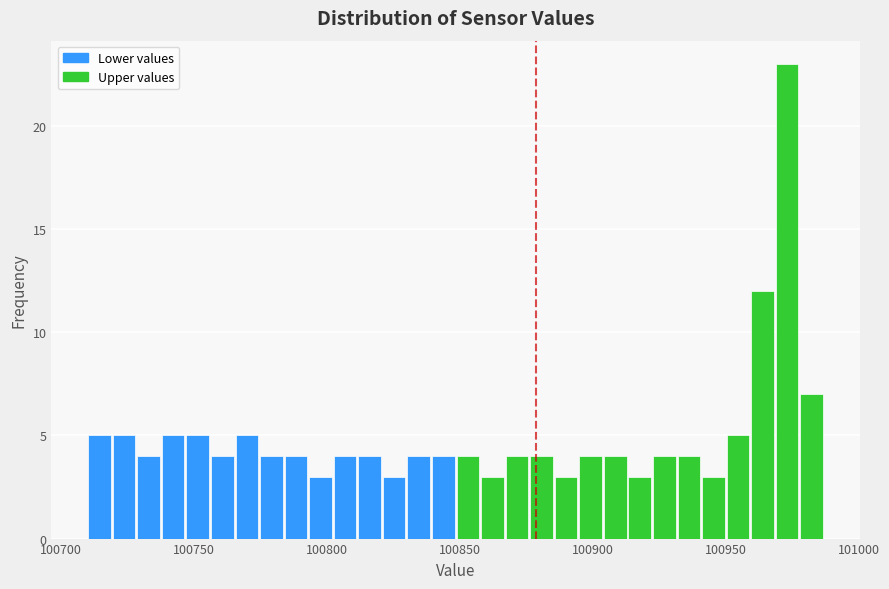

Around what value on the x-axis is the tallest bar? Give the approximate position of its centre, as read against the axis.

100975